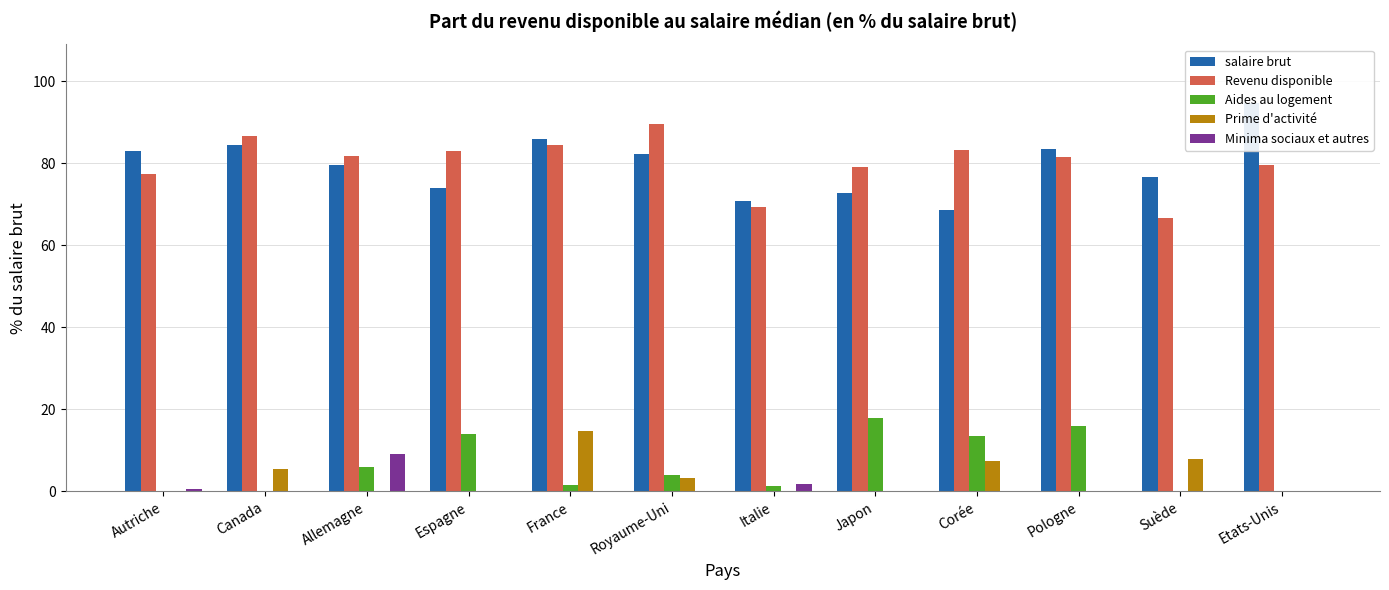

How many series are shown in this chart?

5